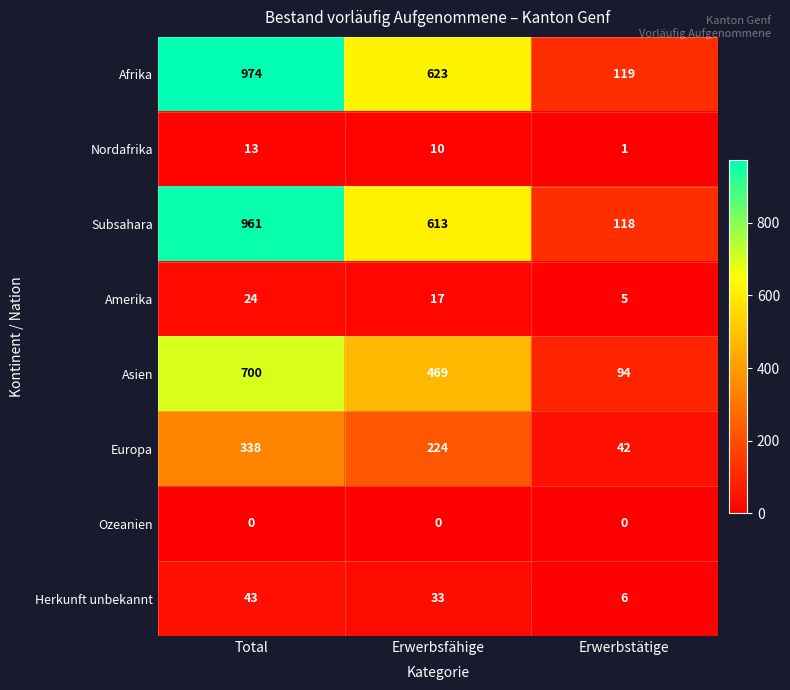

What is the difference between the highest and lowest values at Erwerbsfähige?

623